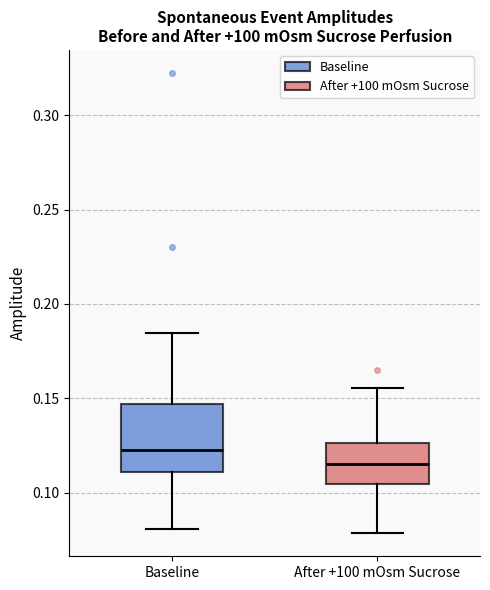

Where is the lower edge of the box for After +100 mOsm Sucrose on the y-axis? The values are not printed on the chart, so give them approximately, as read against the axis.

0.105